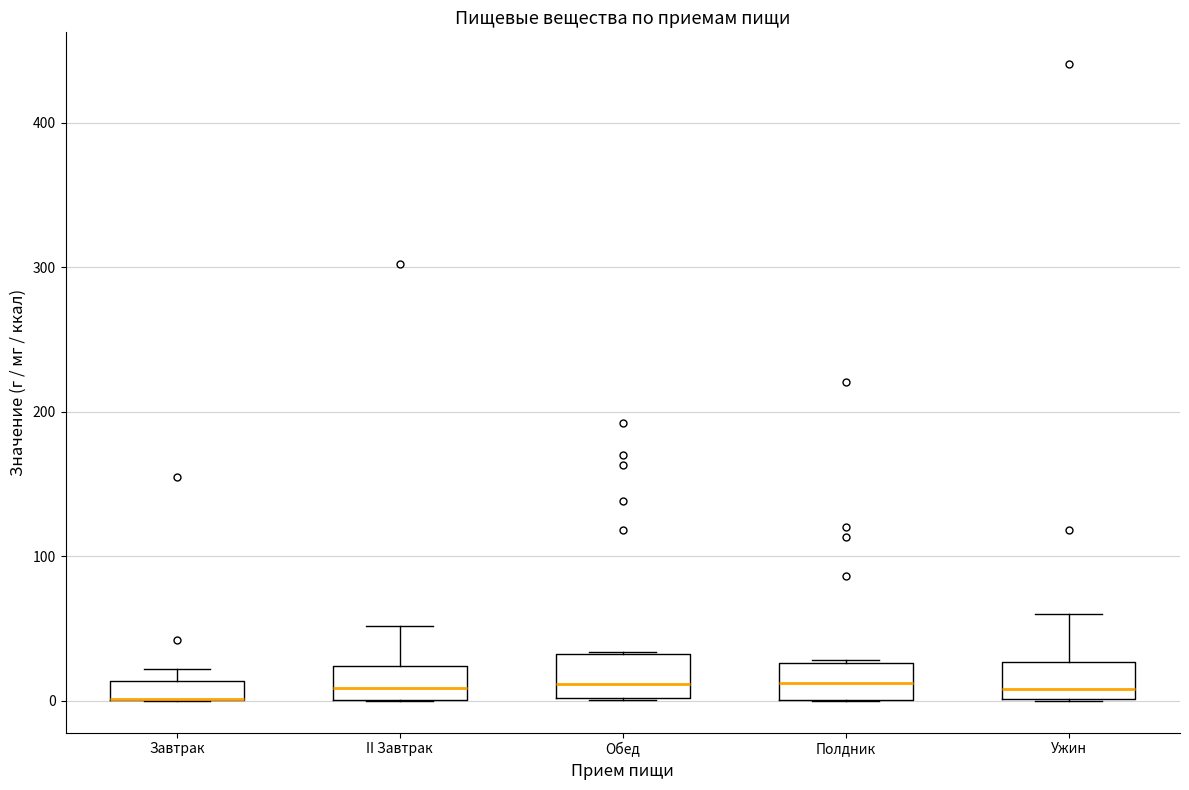

Where does the median line of the box for Обед sit on the y-axis? The values are not printed on the chart, so give them approximately, as read against the axis.

10